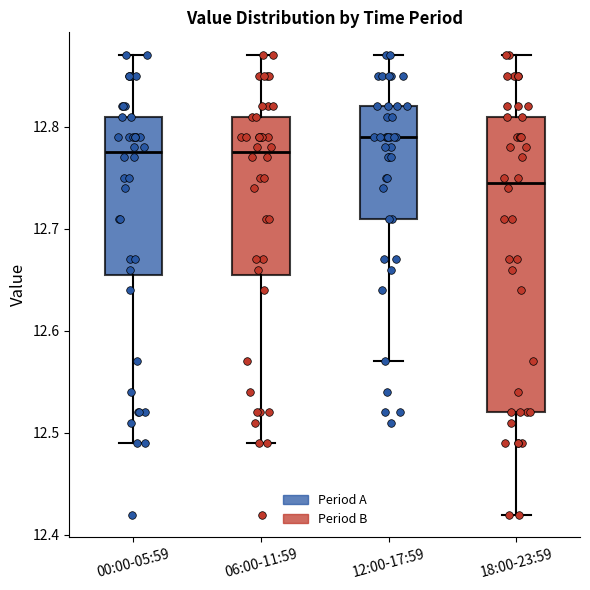

Which box has the highest median line?

12:00-17:59